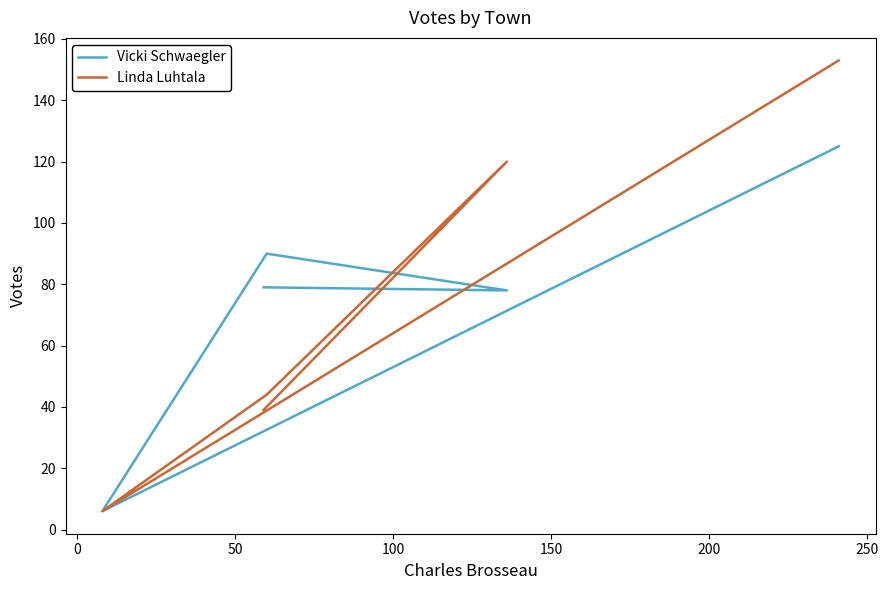

In Linda Luhtala, how many points are higher than both neighbors (excluding endpoints)?

1